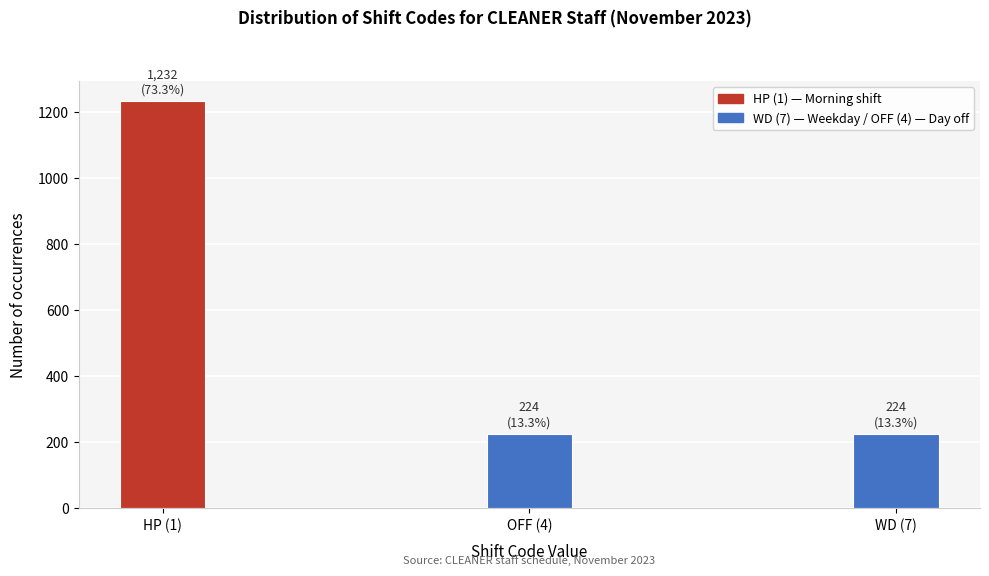

Reading left to right, extract all data points from this chart.

HP (1)=1232	OFF (4)=224	WD (7)=224